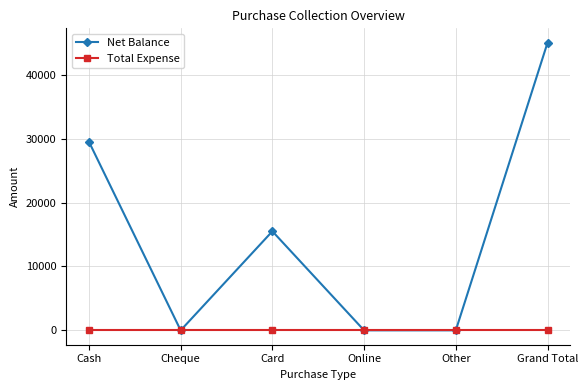

What is the label of the 2nd point from the left?

Cheque